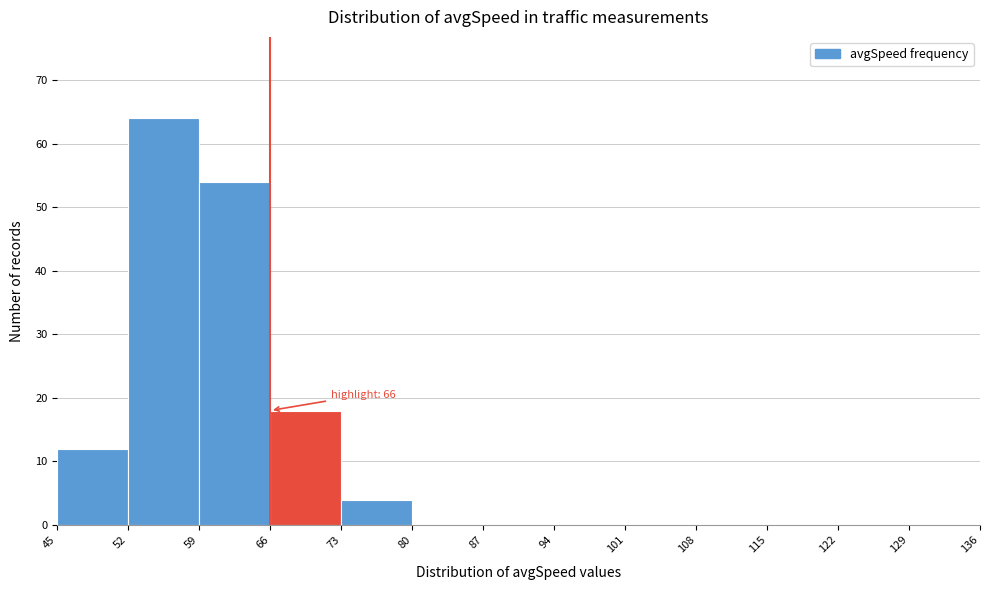

Over which range of the x-axis is the bar tallest?

52 to 59